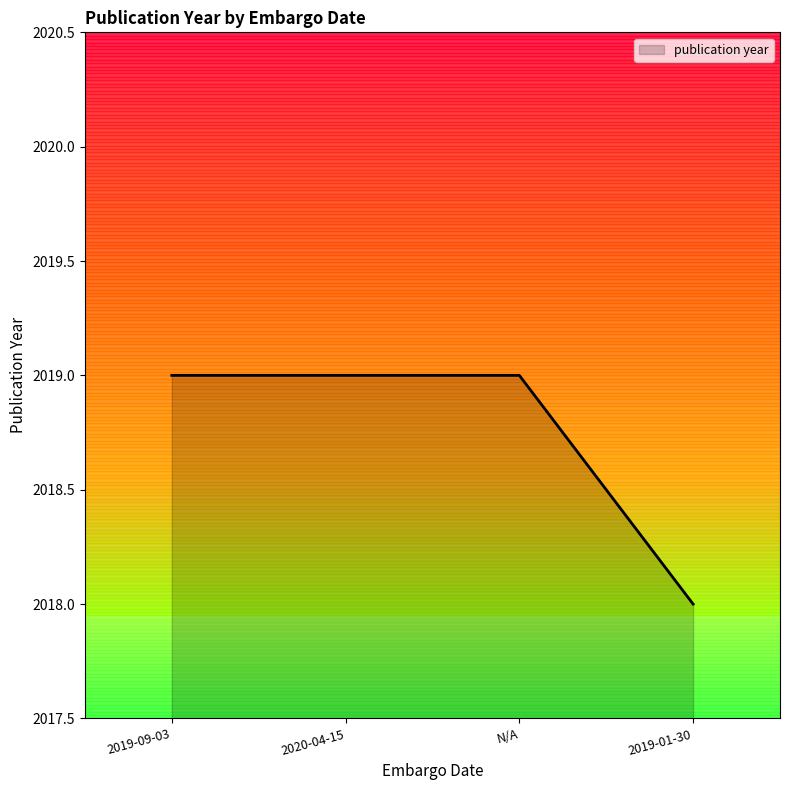

What is the average value?

2019